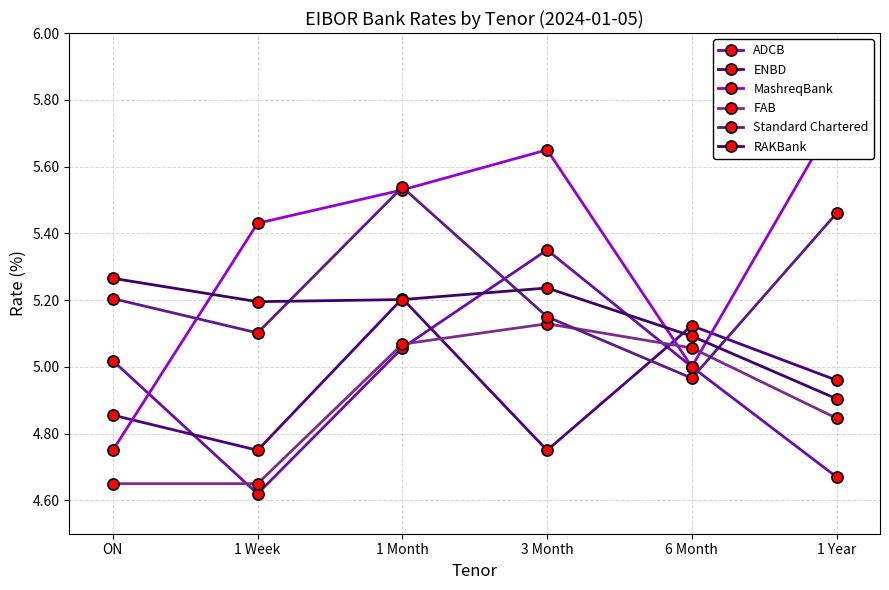

What is the smallest value displayed?

4.6